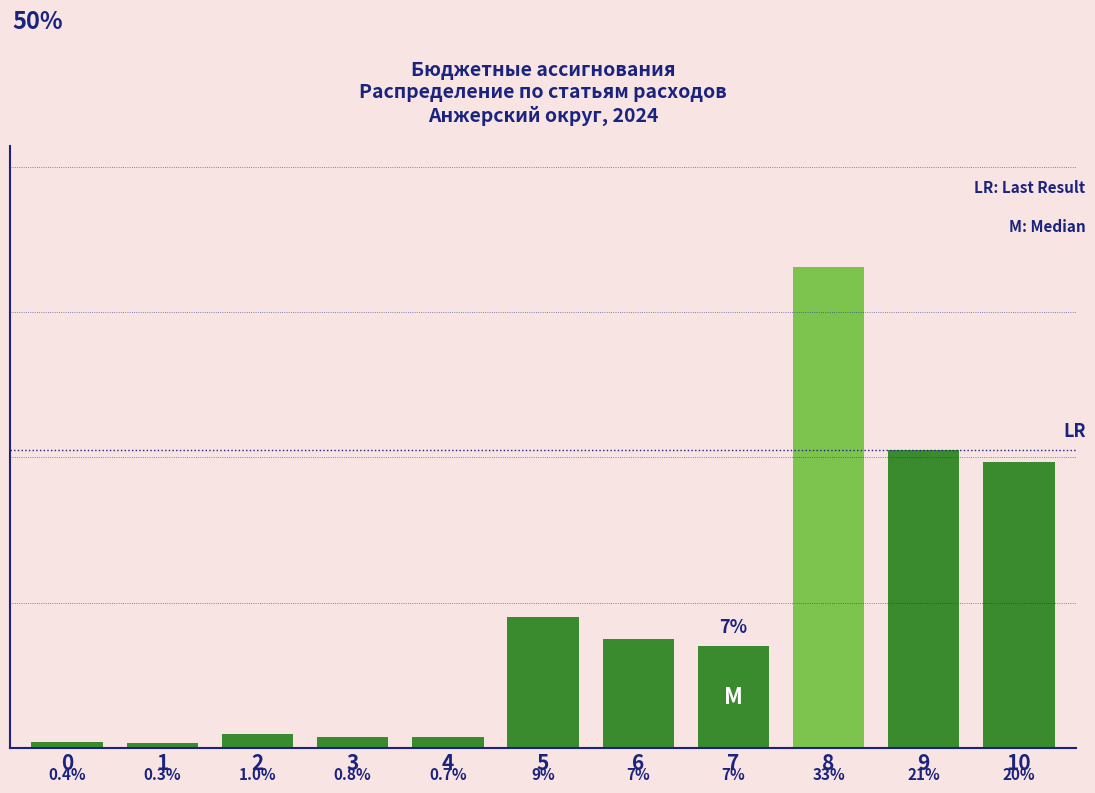

Are the bars horizontal?

No